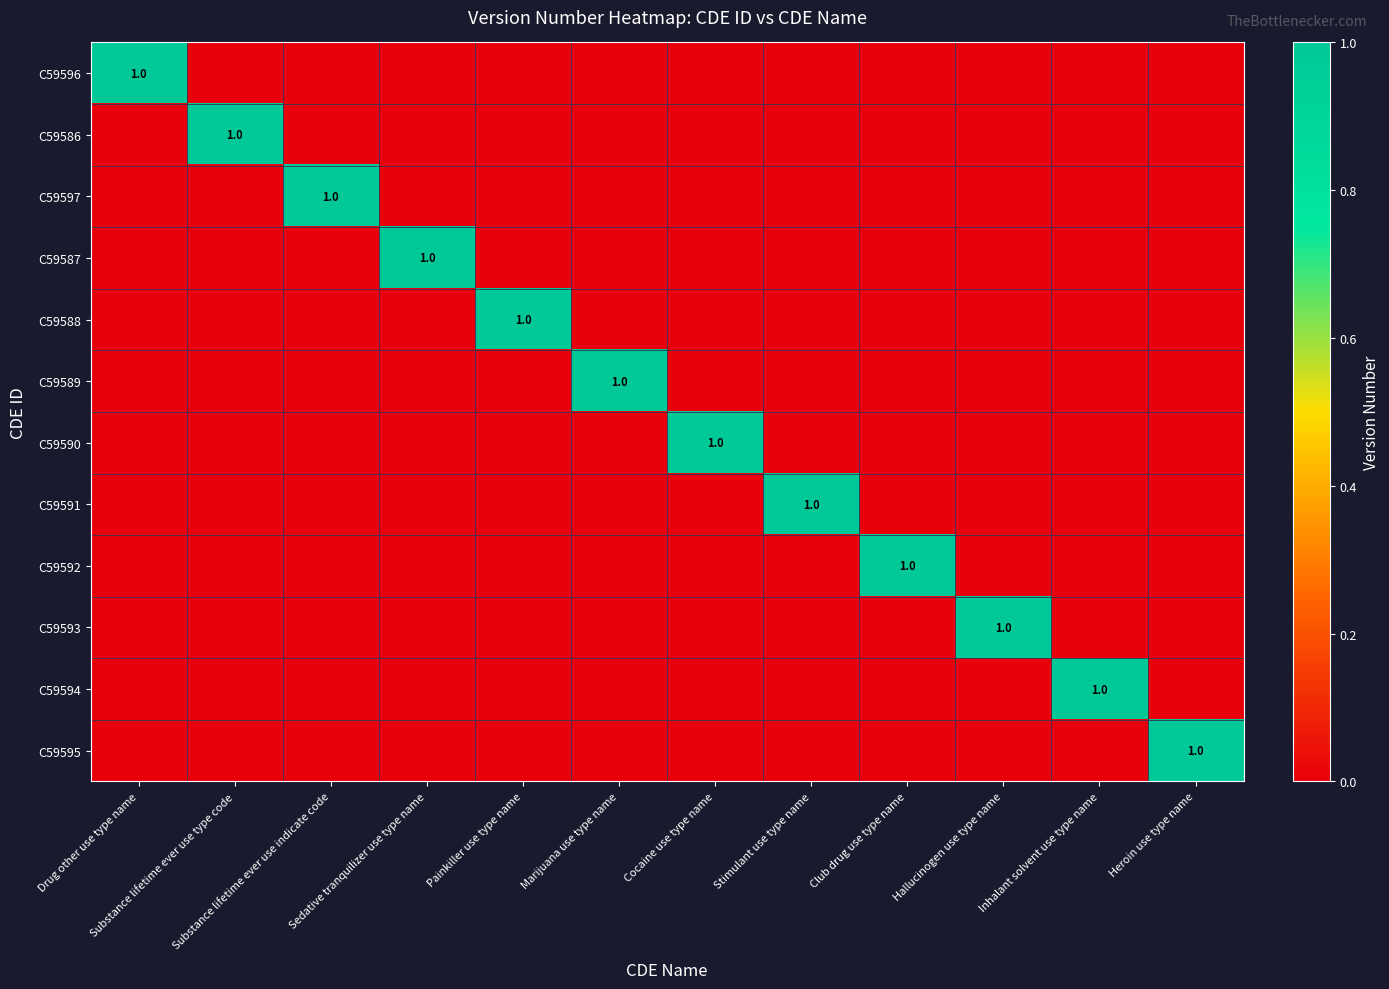

How many data points in C59593 are above 0?

1